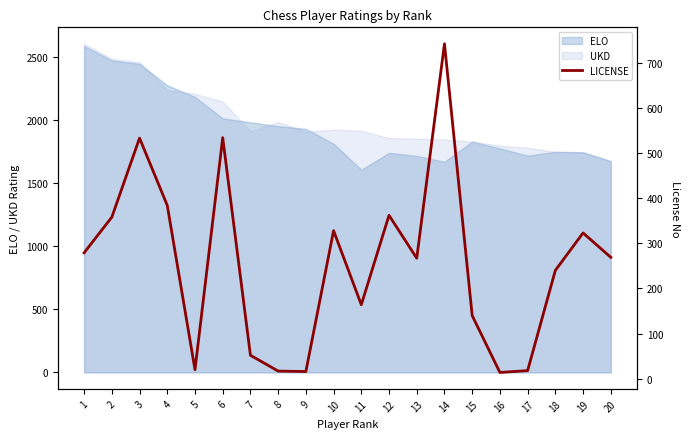

Is it true that the value at 18 is 69?

False